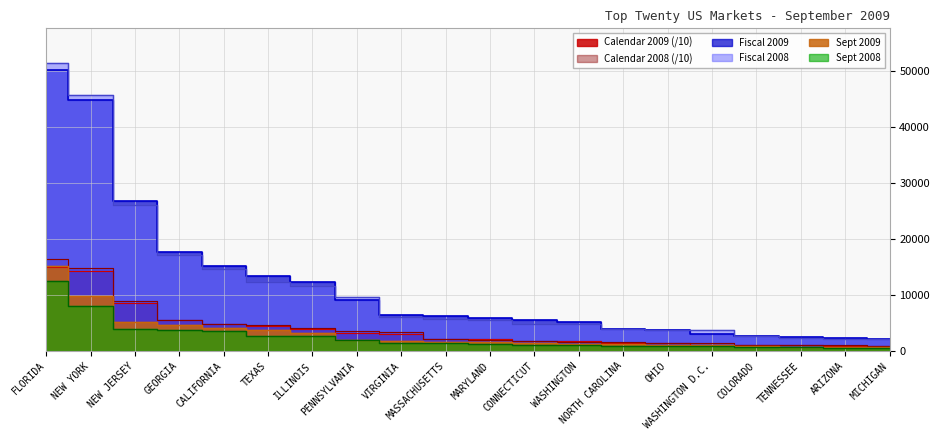

What is the label of the 13th point from the left?

WASHINGTON